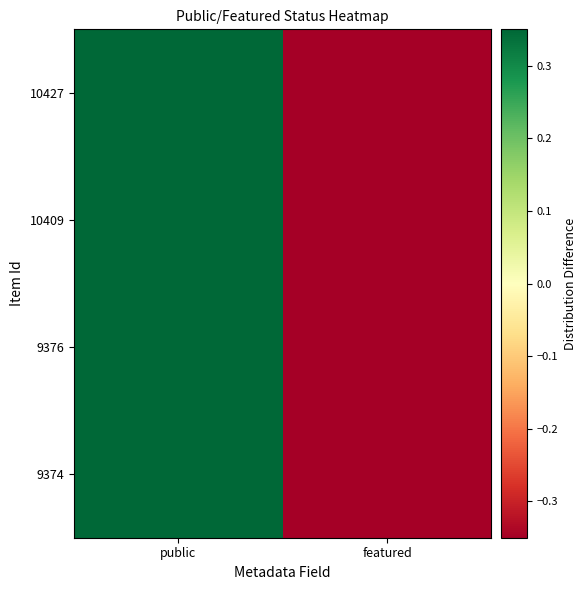

What is the minimum value shown in the chart?

-0.5